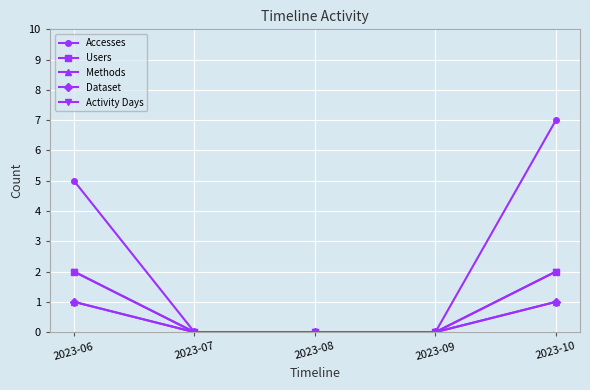

Is this an area chart (filled region under the line)?

No